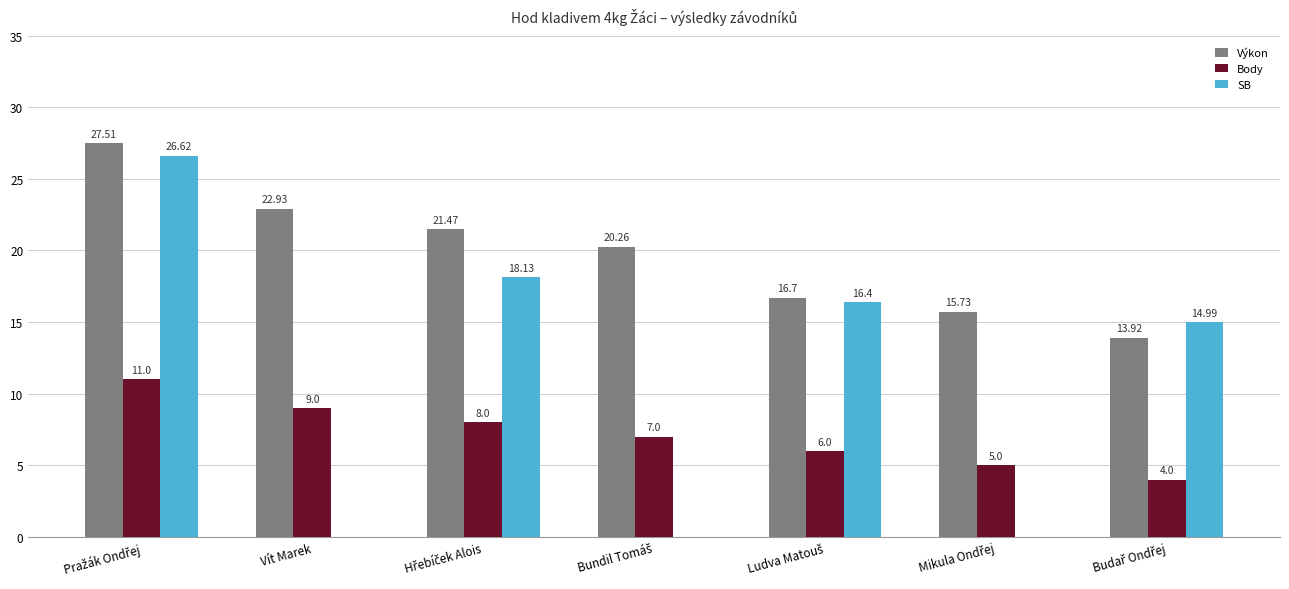

Which series has the widest spread of values?

SB